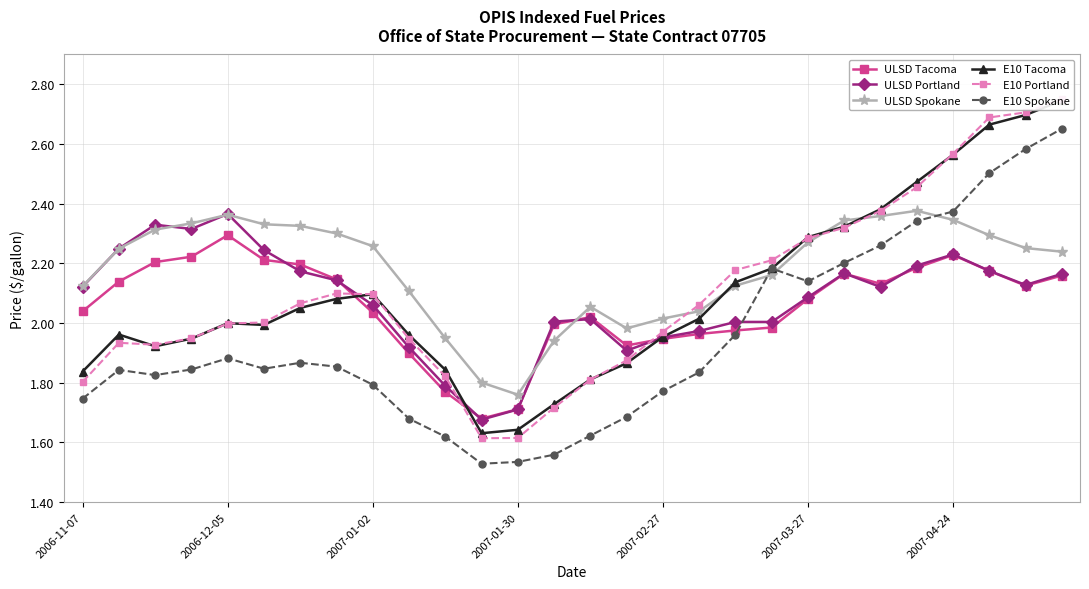

In E10 Tacoma, how many points are lower than both neighbors (excluding endpoints)?

3